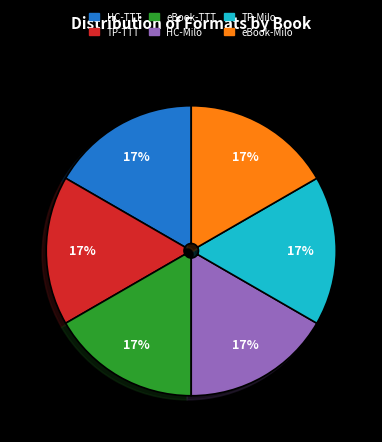

Does any single category account for the majority?

No